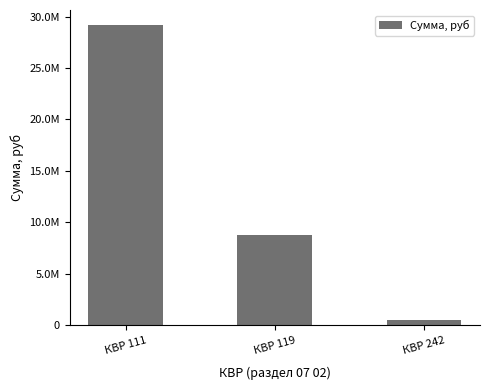

Approximately how many times larger is the value at КВР 119 compared to КВР 111?

0.3